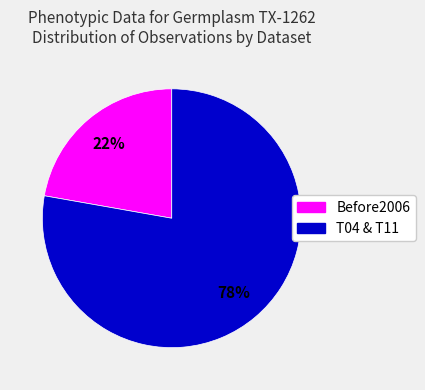

To the nearest percent, what is the combined percentage of Before2006 and T04 & T11?

100%